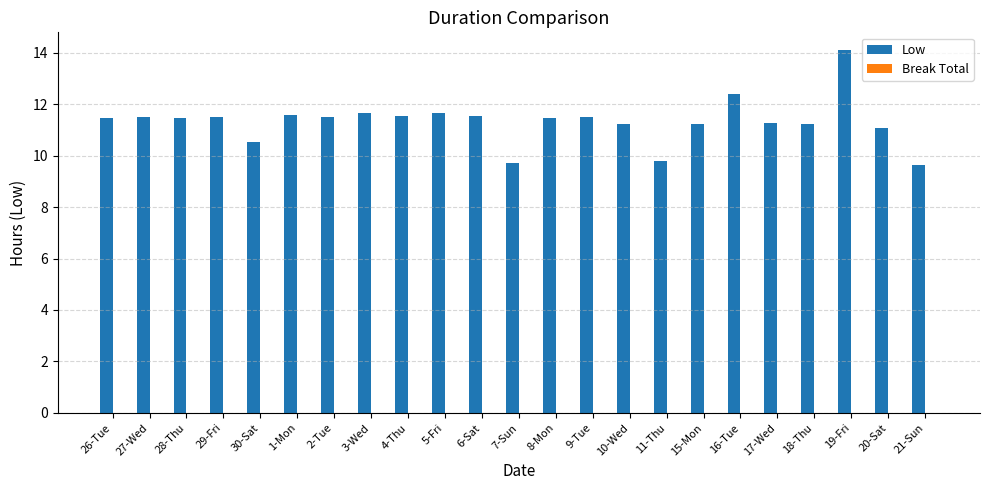

Read the value at 26-Tue.

11.5